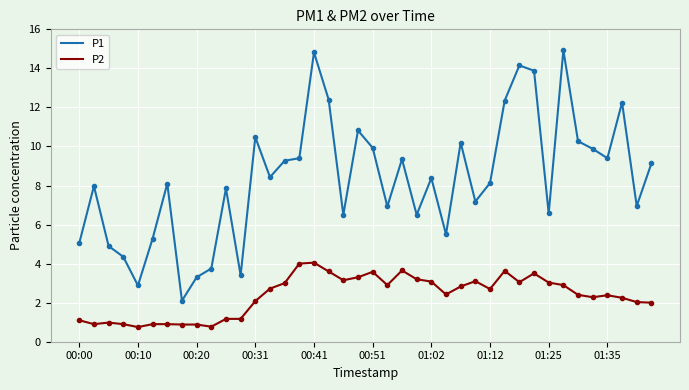

Which series has the largest total across all categories?

P1